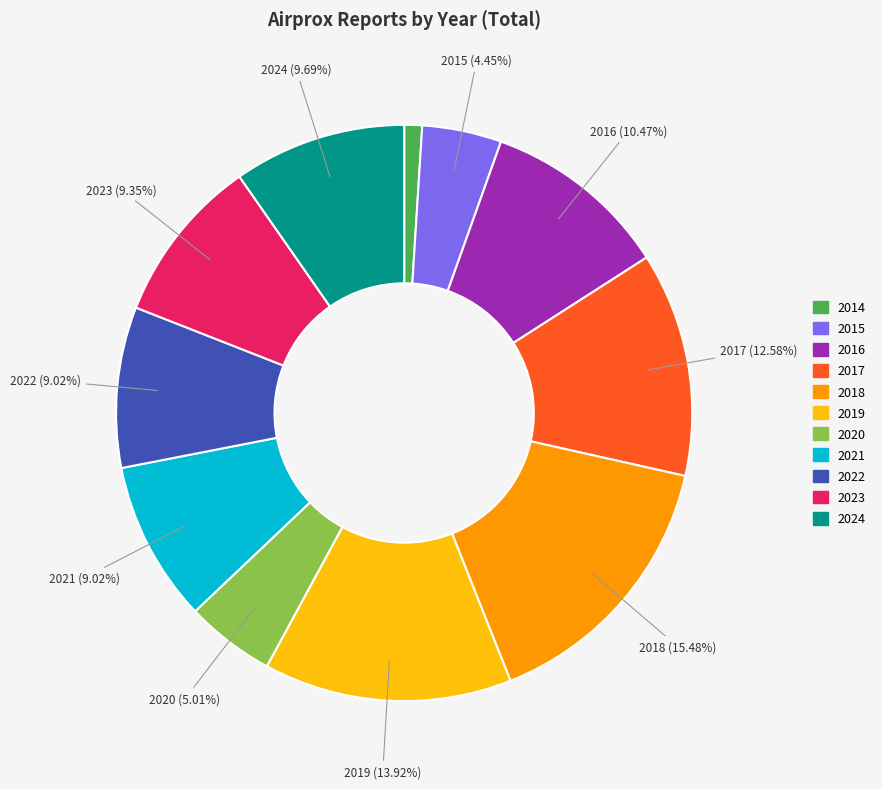

Is there any slice that represents more than half of the pie?

No